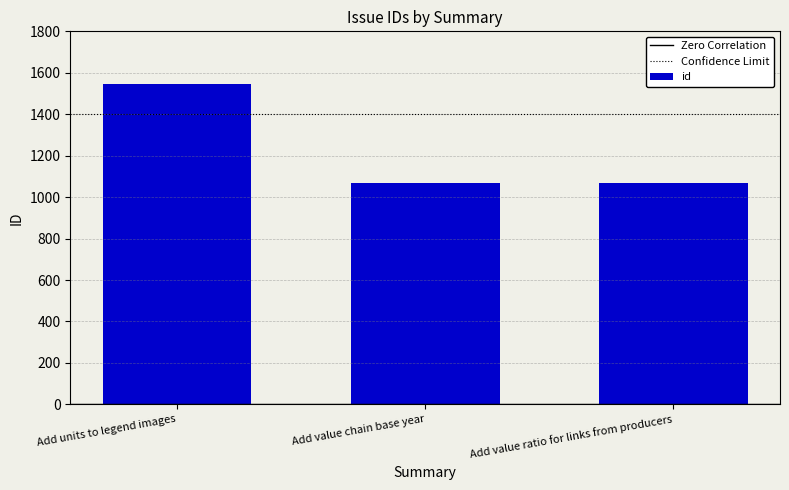

What is the approximate value at Add value chain base year?

1069